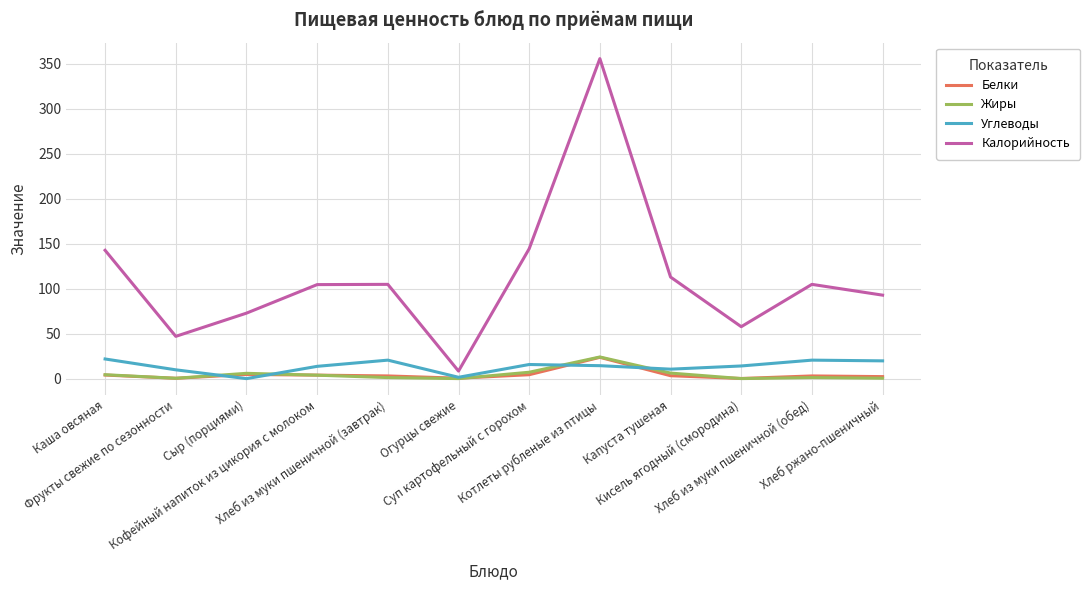

What is the minimum value for Белки?

0.2